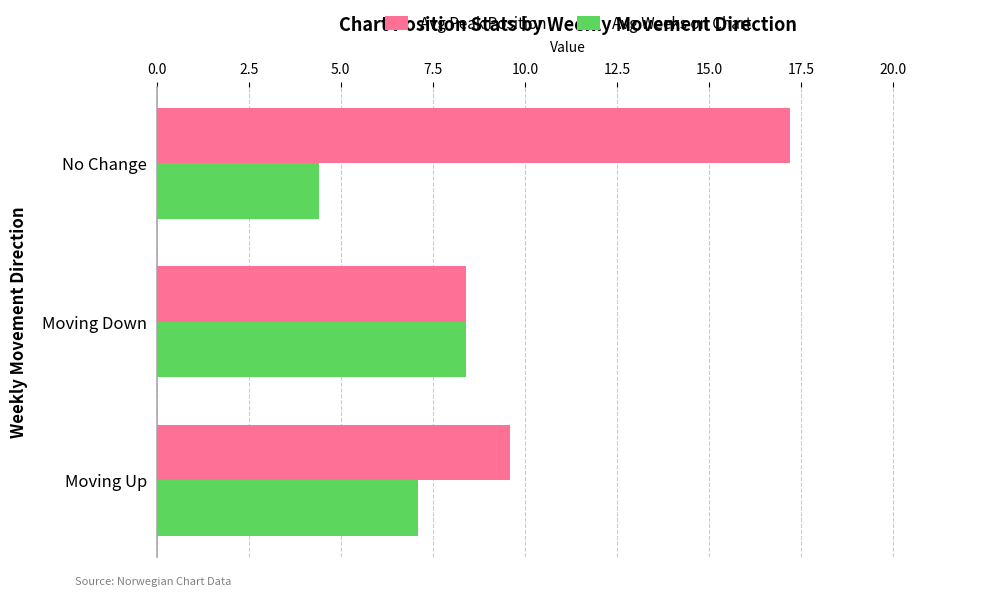

Where is Avg Peak Position nearest to the value 12?

Moving Up